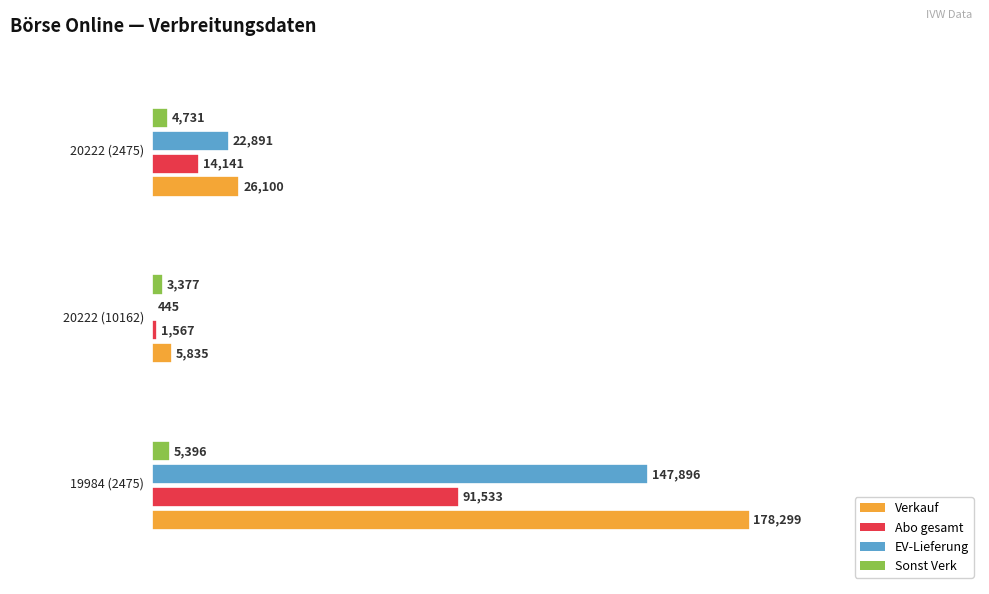

At how many categories does at least one series exceed 10700?

2